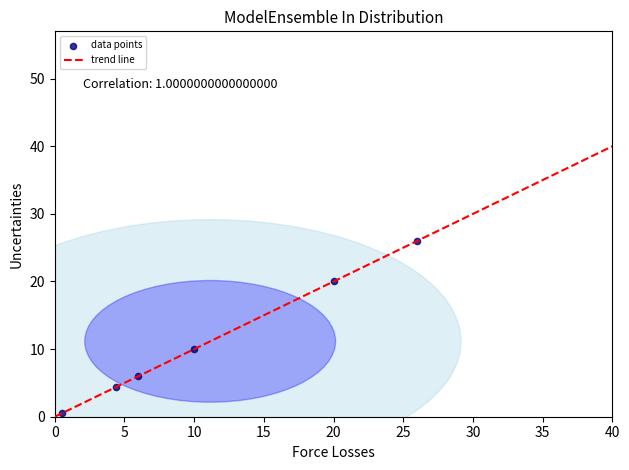

What is the range of X values (max minus min)?

25.5